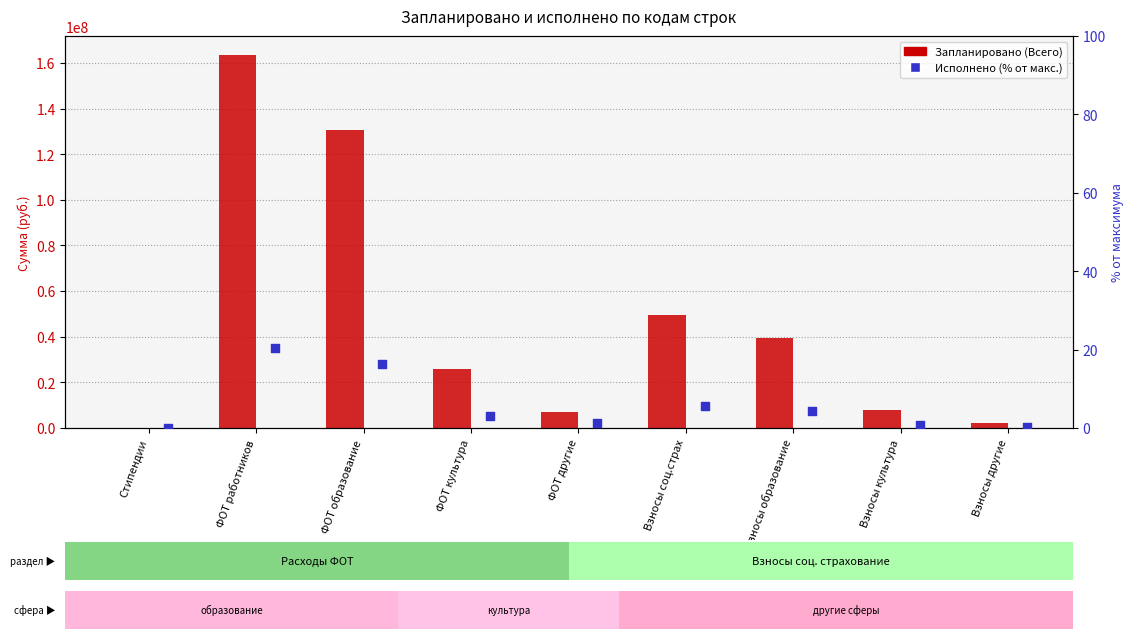

Is the value of Запланировано (Всего) at Взносы другие greater than the value of Исполнено (% от макс.) at ФОТ культура?

Yes